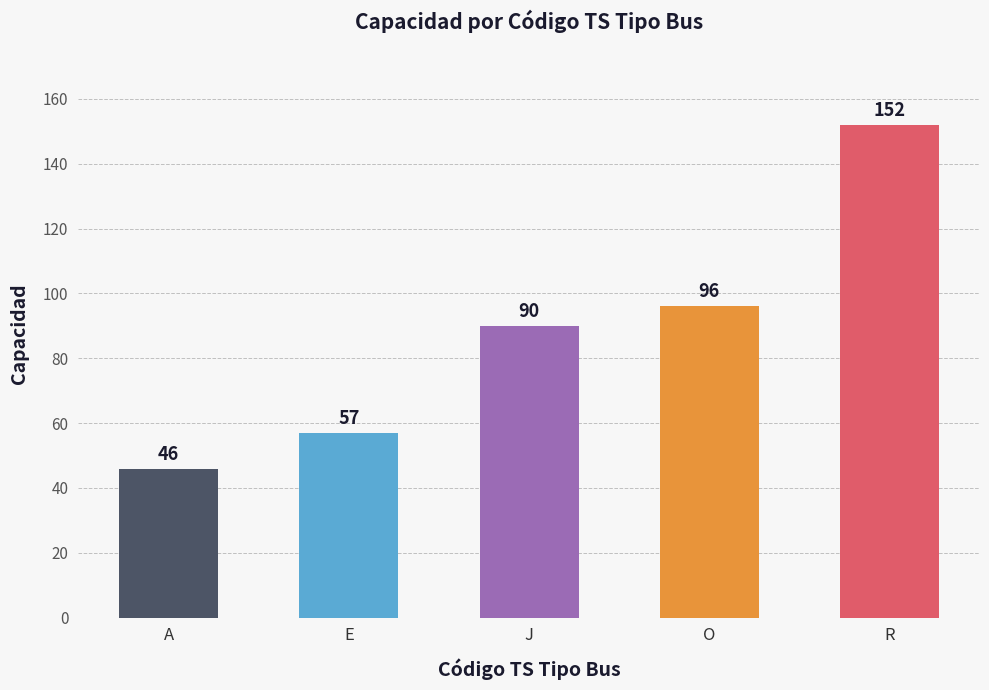

What is the difference between the second highest and minimum values?

50